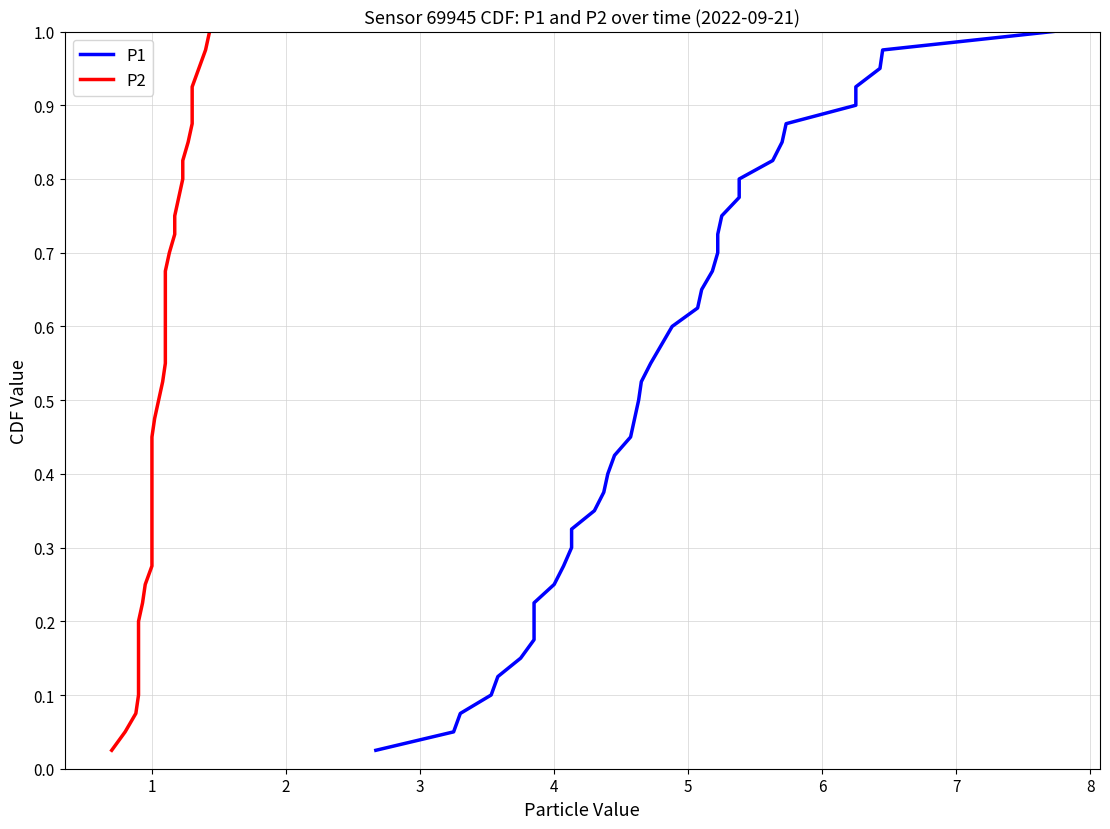

Rank the series at 5 from highest to lowest value.

P1, P2